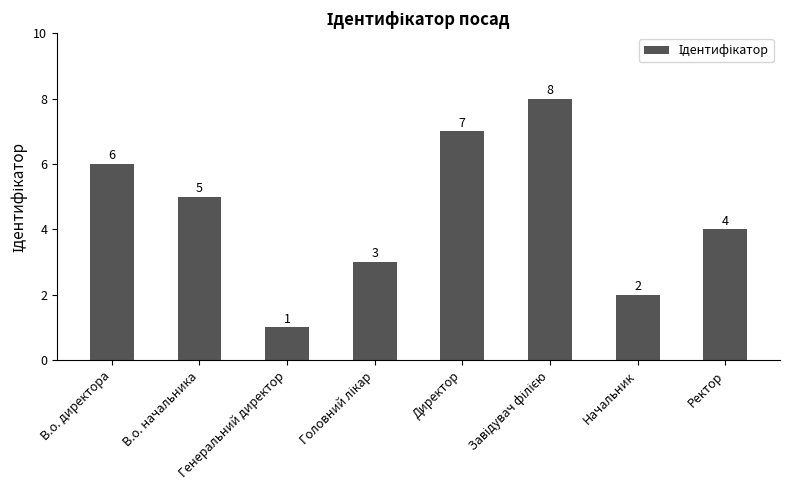

What is the label of the 3rd bar from the left?

Генеральний директор